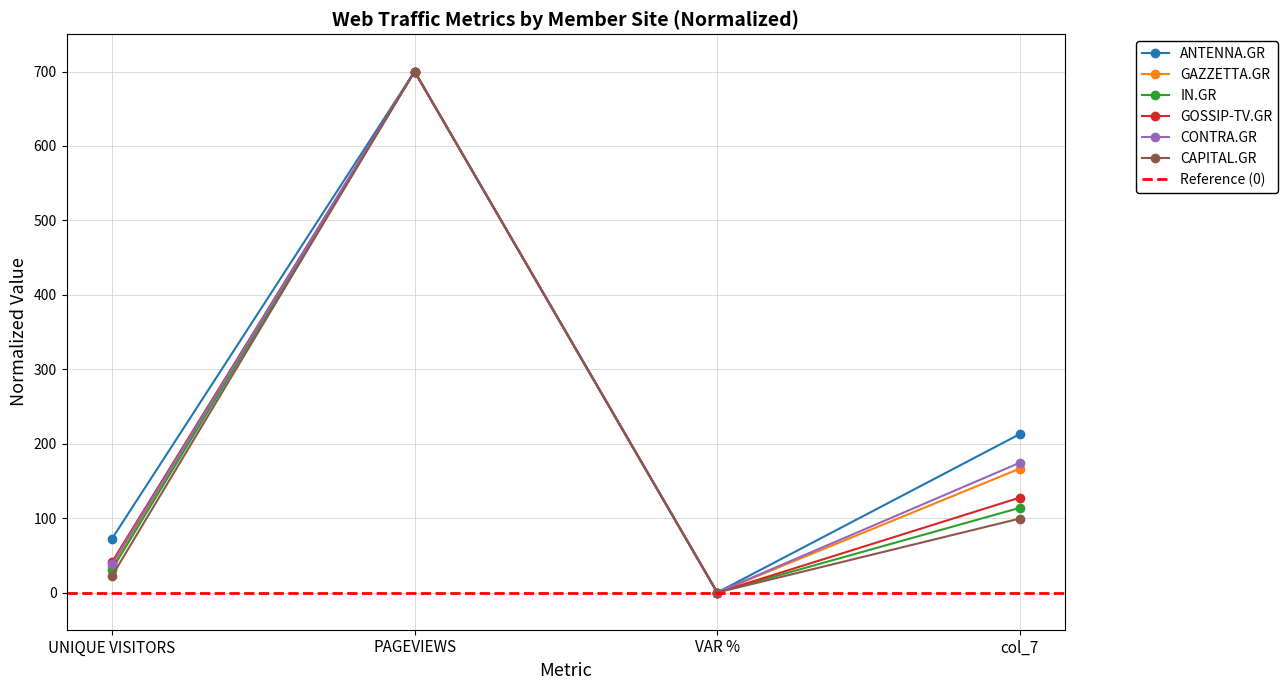

Read the GAZZETTA.GR value at col_7.

166.6